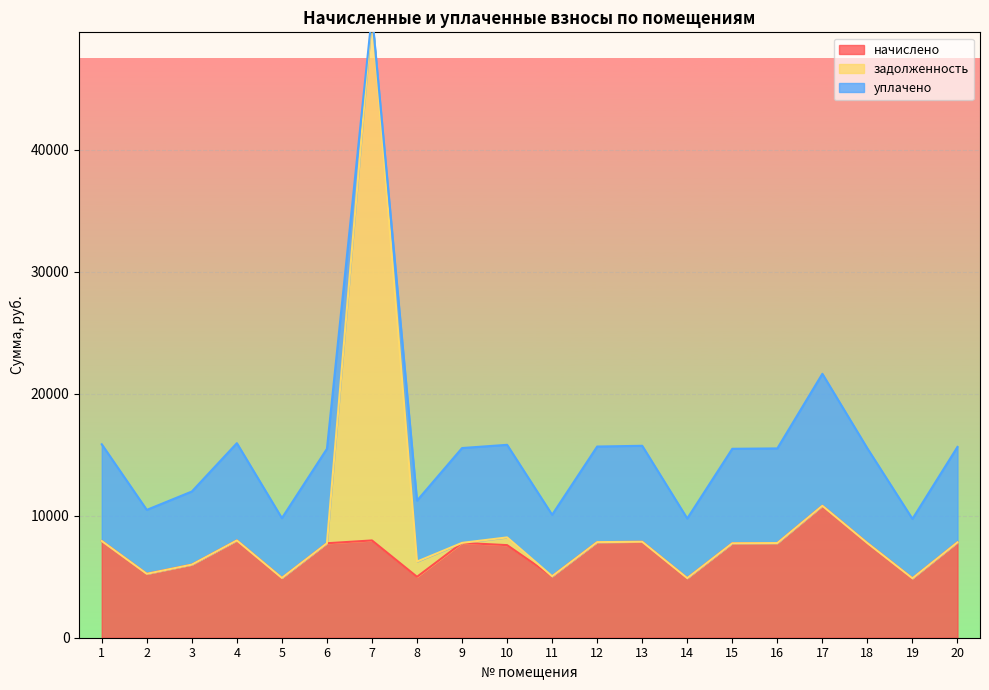

The value of начислено at 8 is 7371.6. True or false?

False